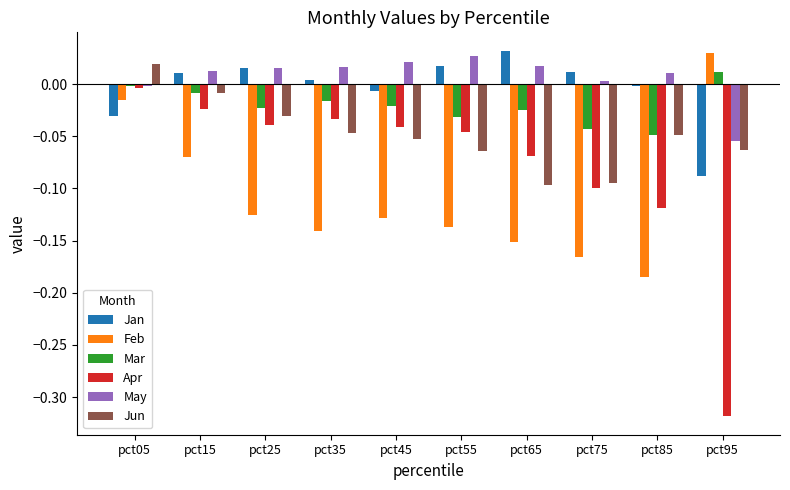

Which series changed the most between pct05 and pct35?

Feb